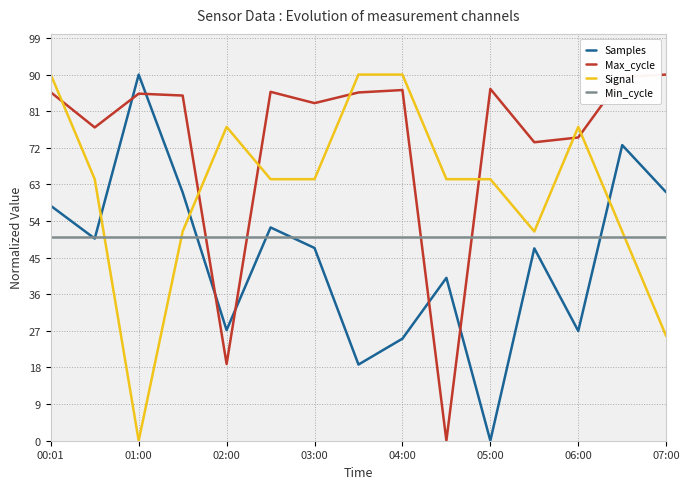

After their last crossing, which series has the higher values: Signal or Min_cycle?

Min_cycle